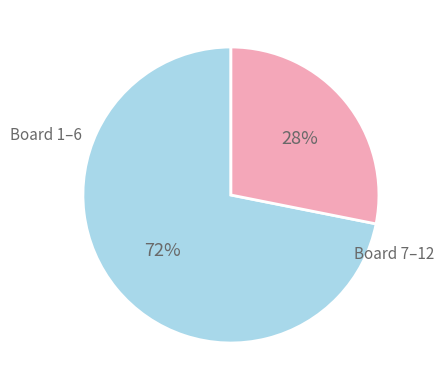

To the nearest percent, what is the average slice percentage?

50%